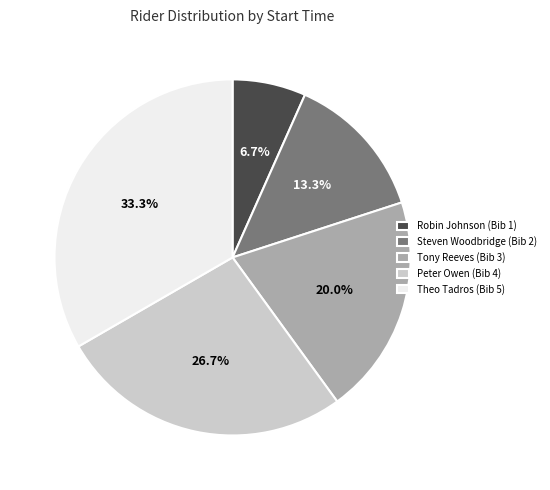

Which category has the smallest portion of the pie?

Robin Johnson (Bib 1)